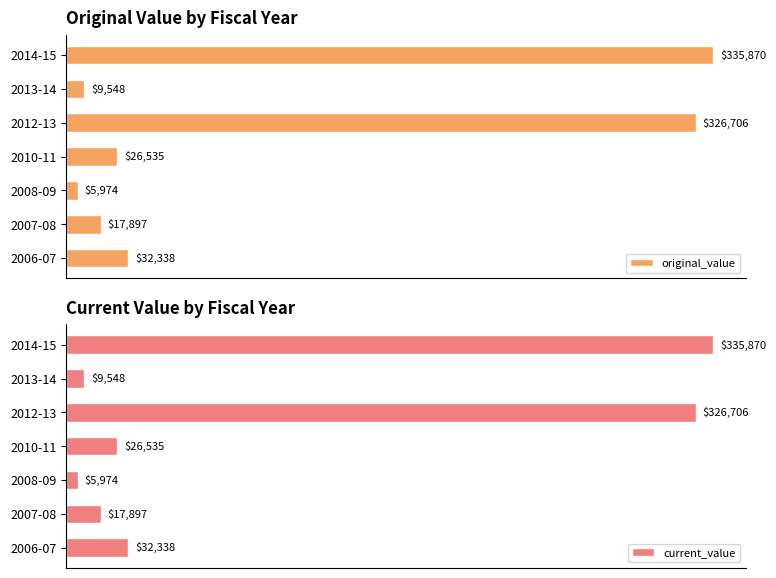

List the labels in order of original_value value, smallest first.

2008-09, 2013-14, 2007-08, 2010-11, 2006-07, 2012-13, 2014-15